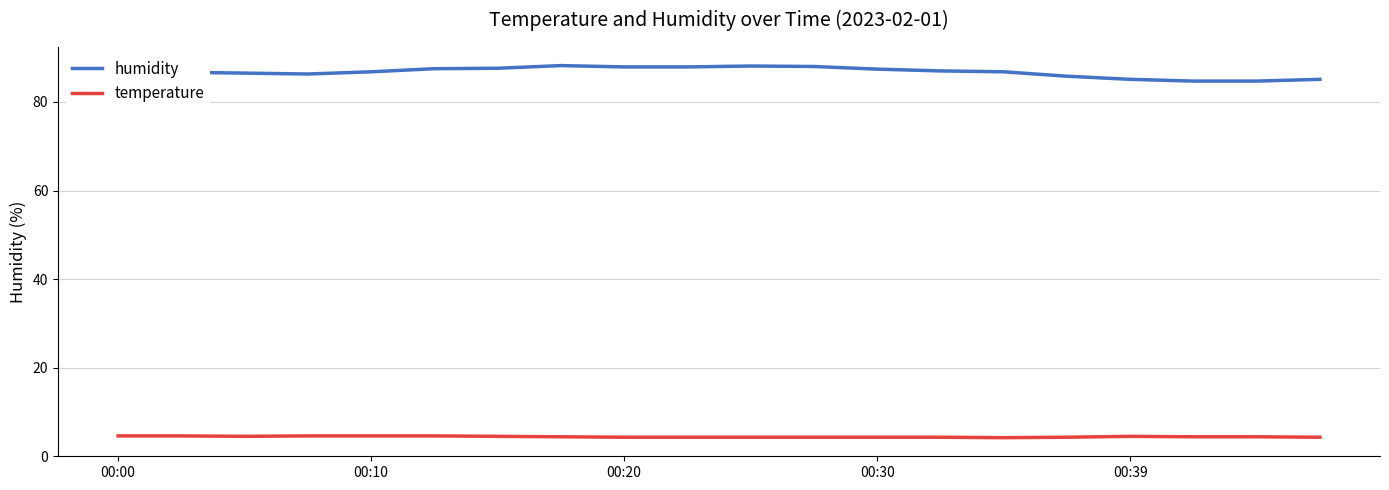

What is the minimum value for humidity?

84.7